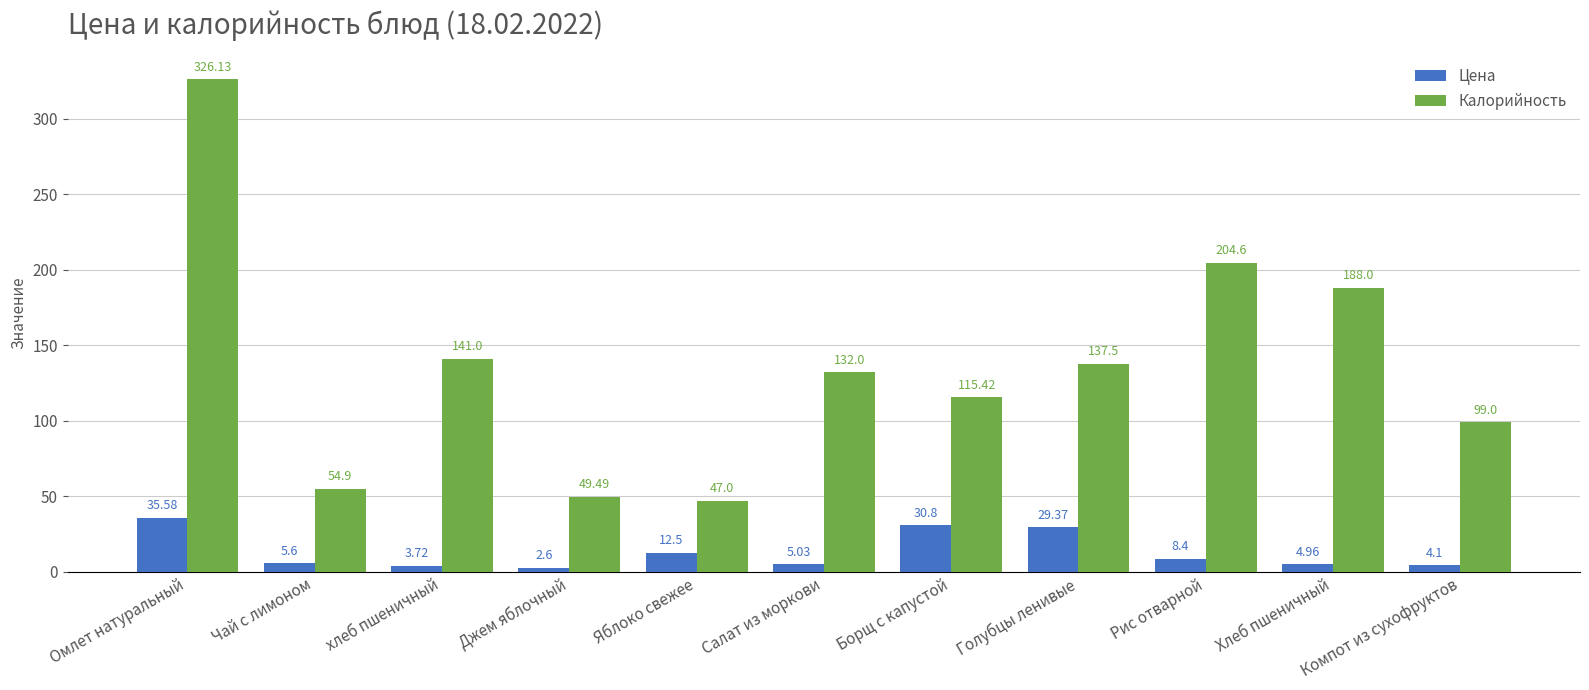

What is the difference between the maximum and minimum values in the Цена series?

33.0